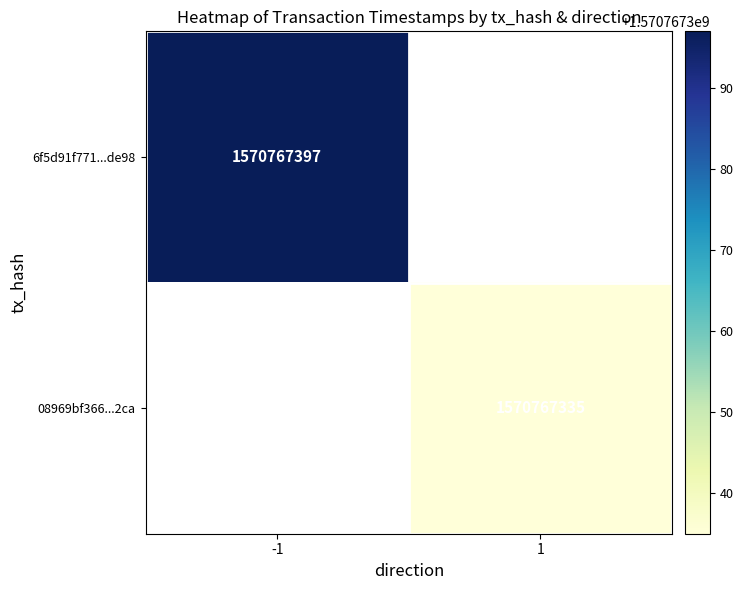

The 6f5d91f771199b74f381bfc4d402bba7fb2de98 series shows 2216868391 at time_stamp. True or false?

False